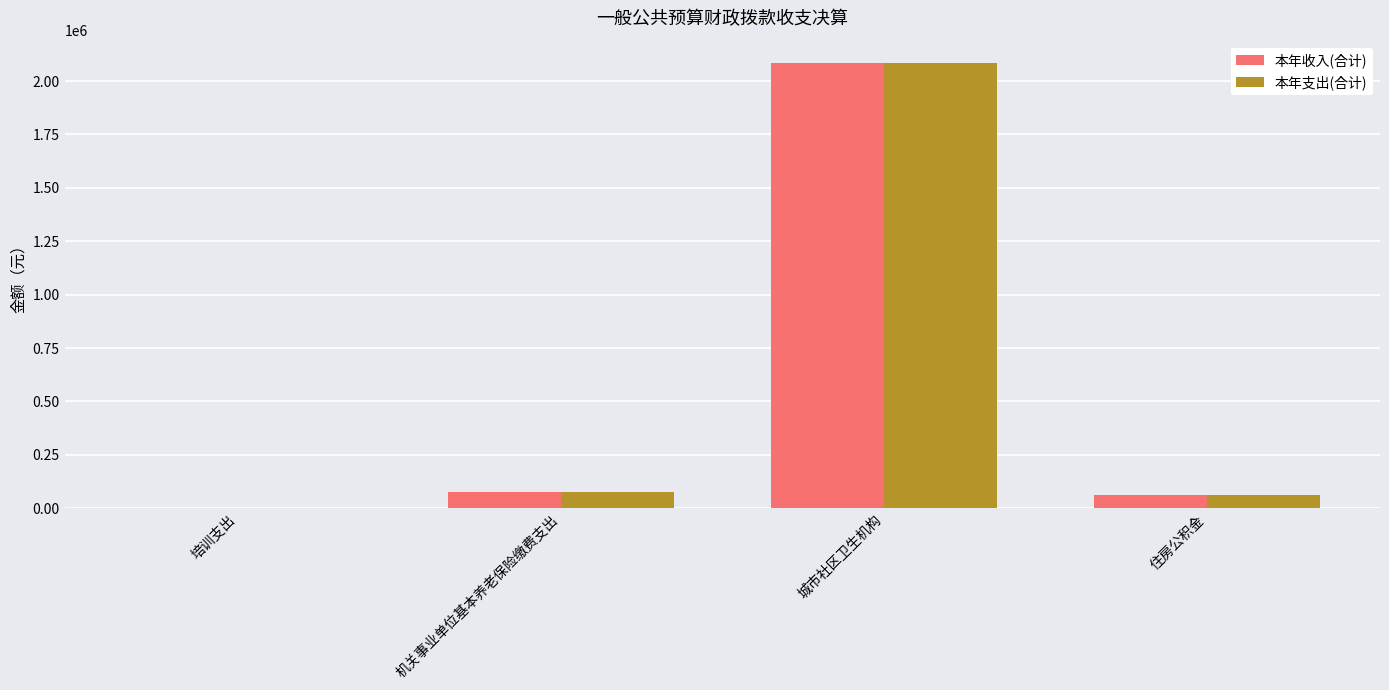

Count the number of data series in this chart.

2